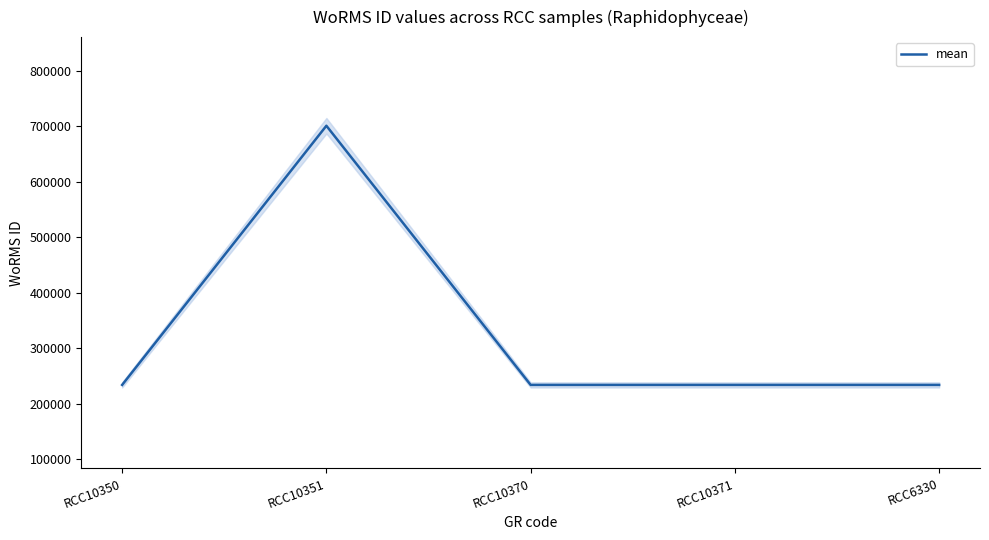

Approximately how many times larger is the value at RCC6330 compared to RCC10371?

1.0